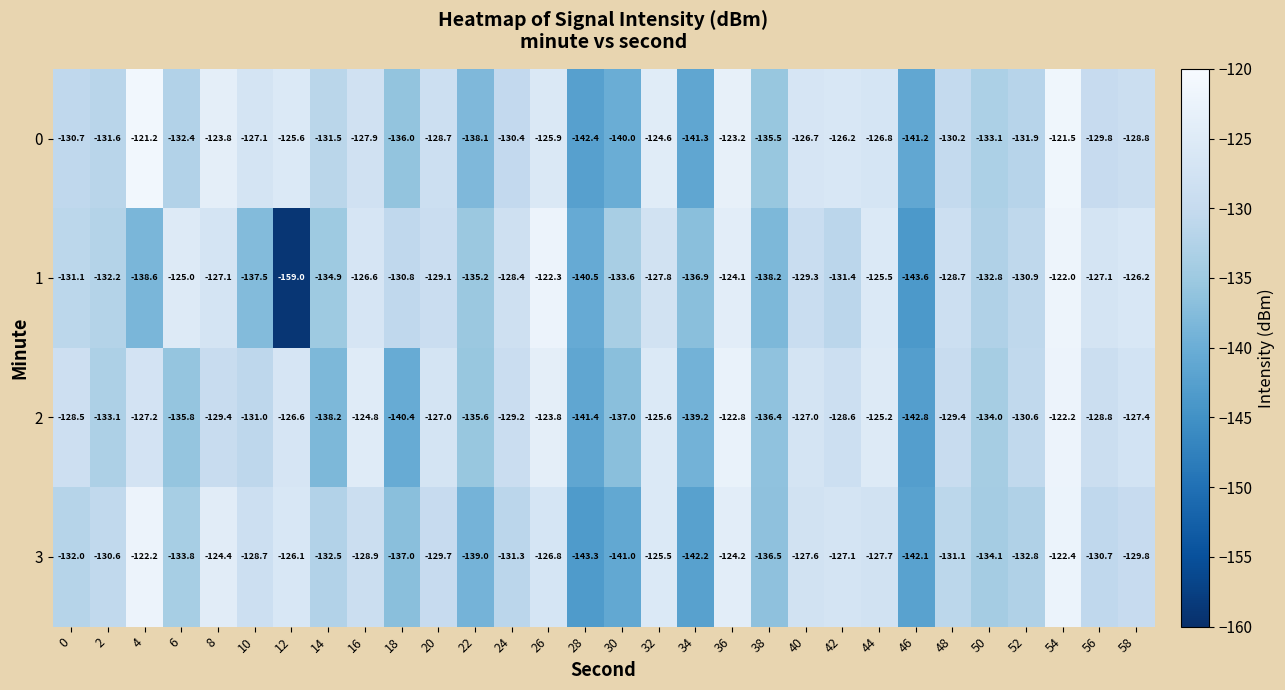

At 48, list the series in order from largest to smallest.

1, 2, 0, 3